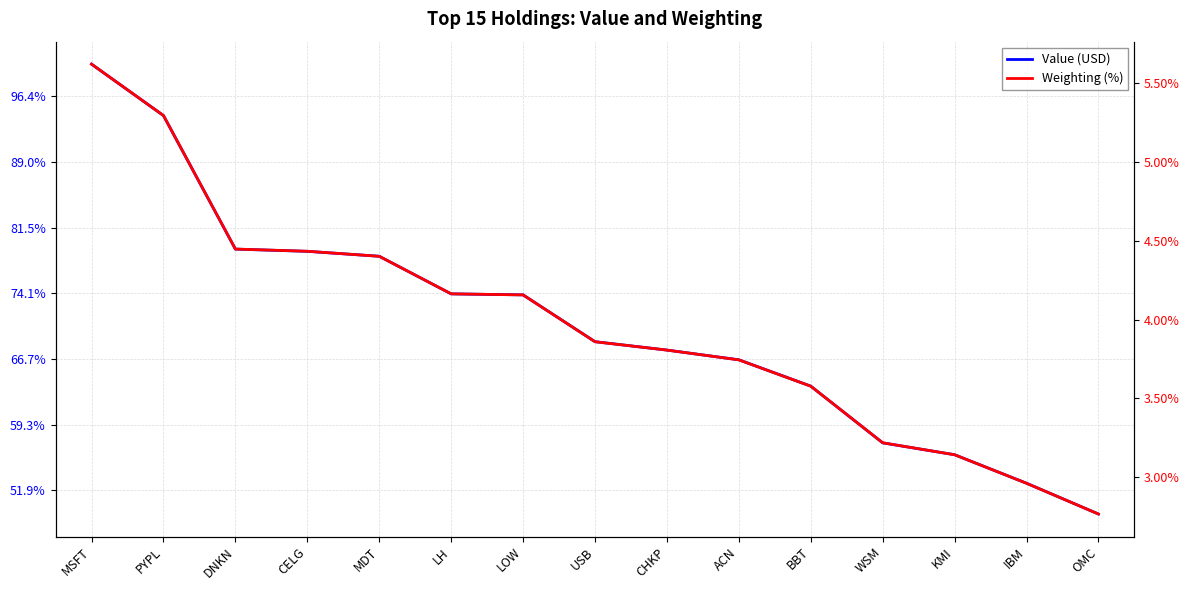

What is the difference between the Weighting (%) values at USB and ACN?

0.1